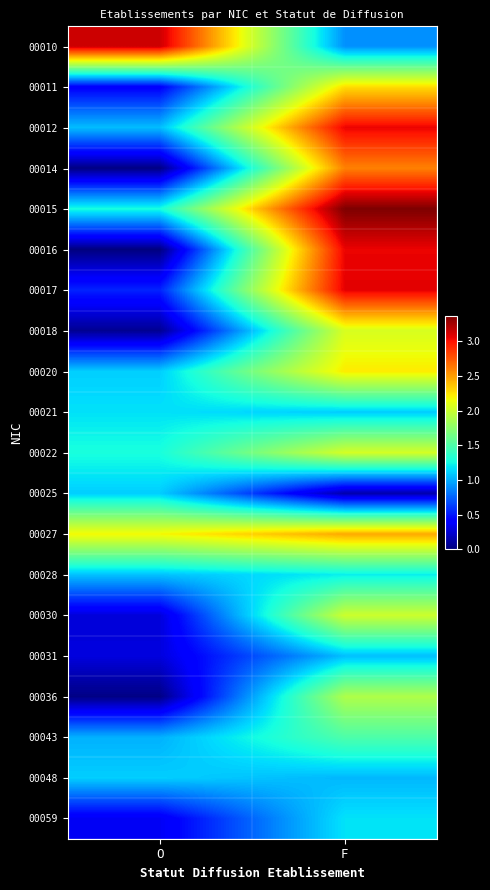

Which series has the largest total across all categories?

00015